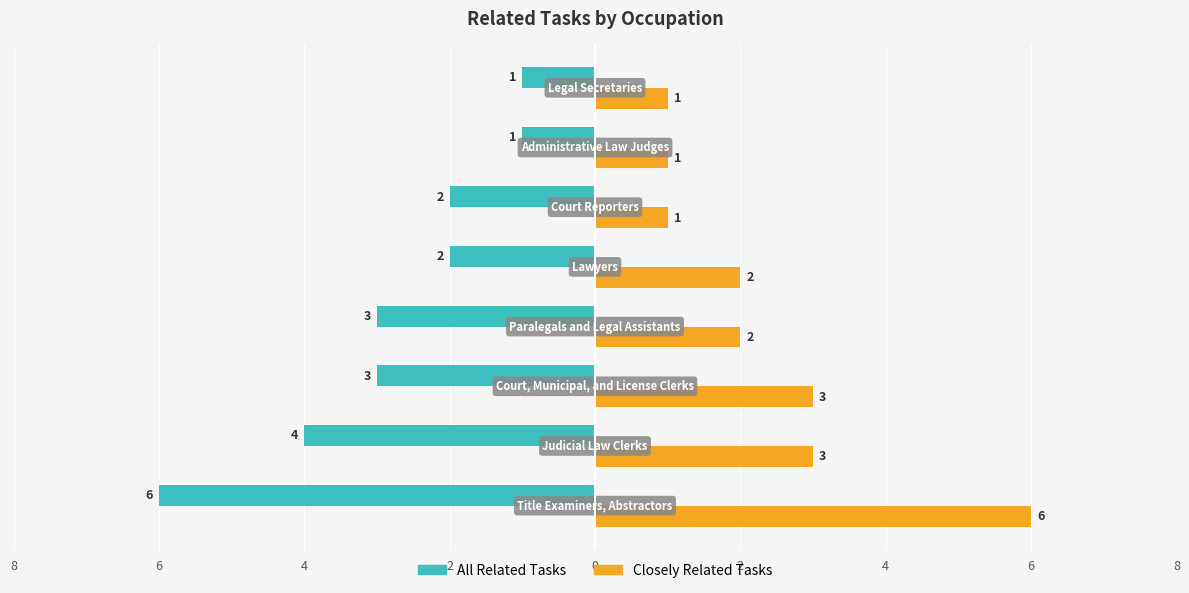

What are all the series names shown in the legend?

All Related Tasks, Closely Related Tasks